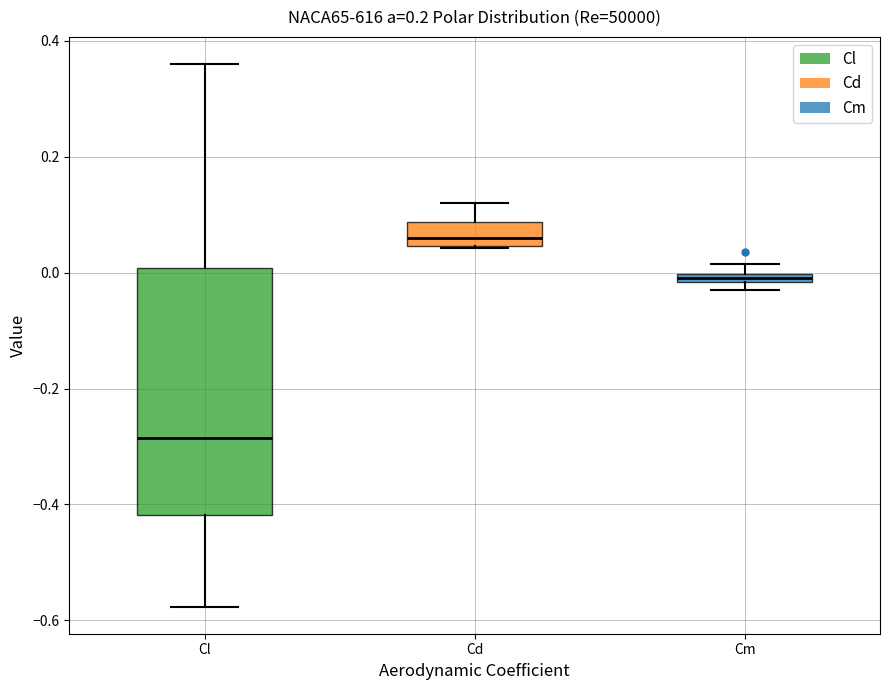

Comparing the boxes themselves (not the whiskers), which one is the tallest?

Cl